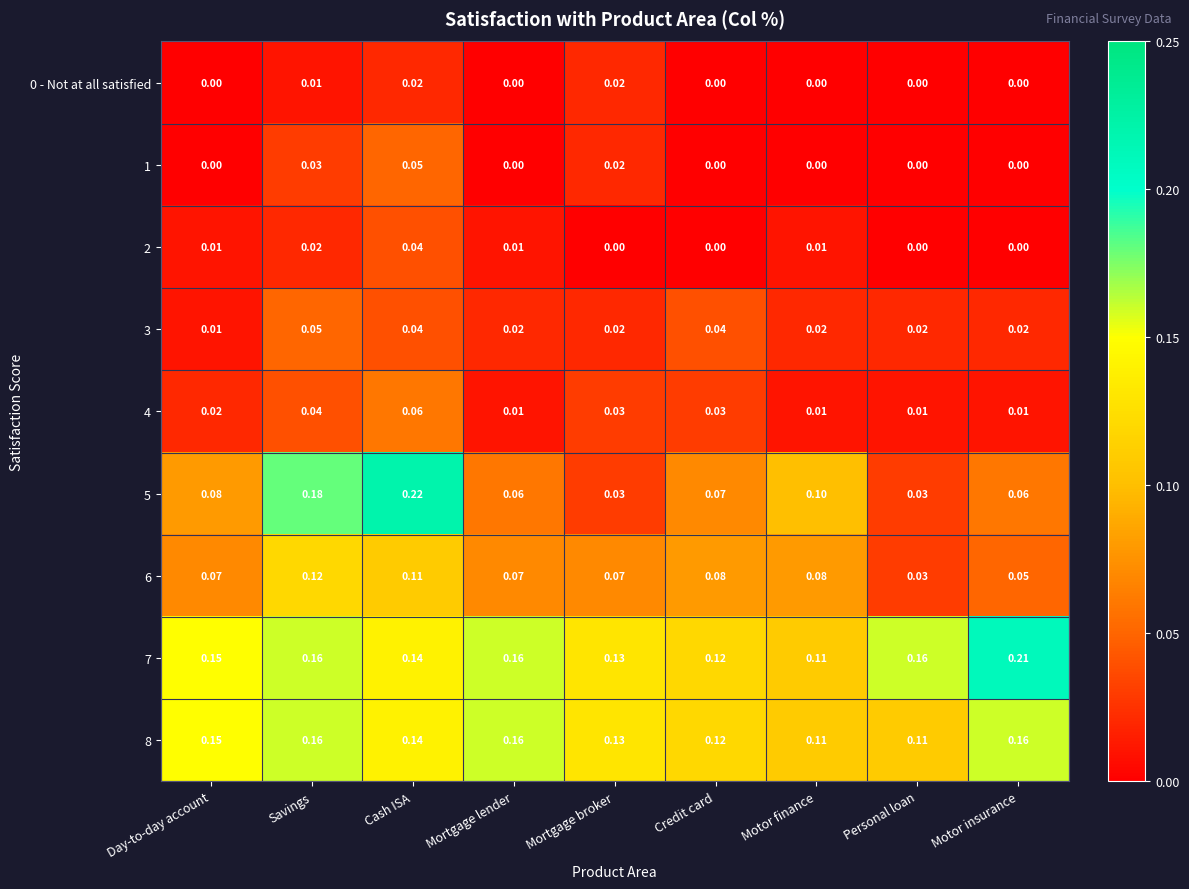

At which label is 6 closest to 0?

Personal loan